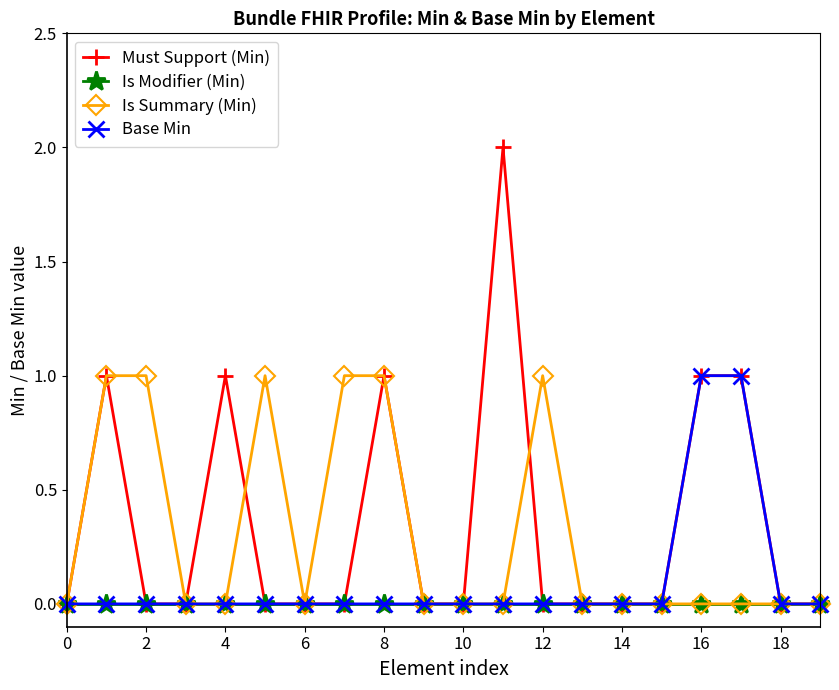

Which series has the largest range (max minus min)?

Must Support (Min)